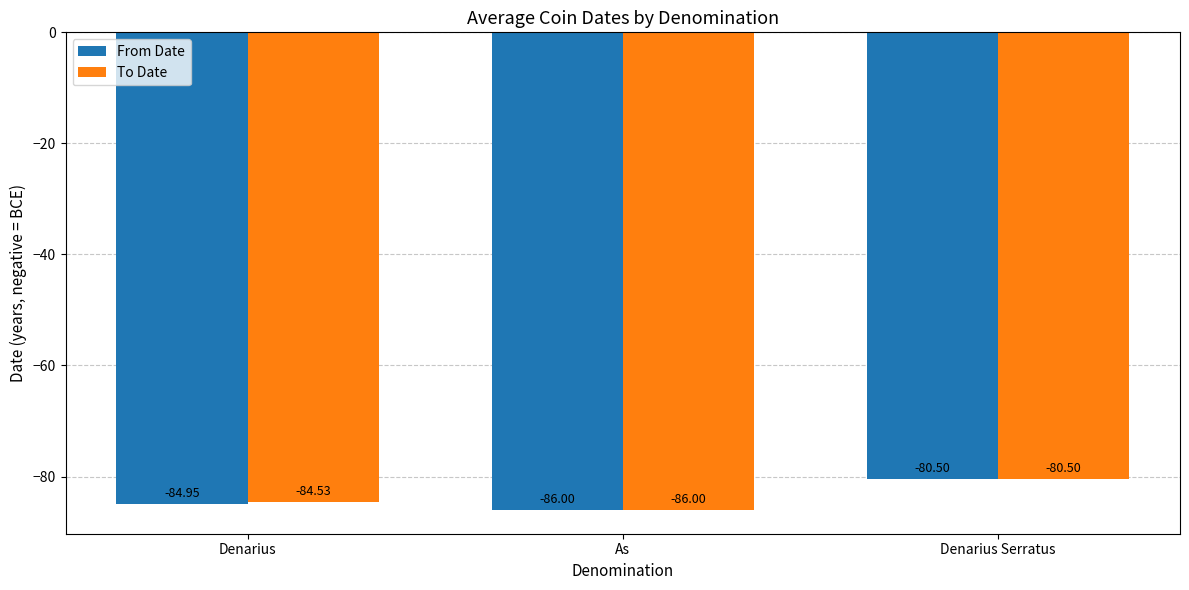

At which label does From Date first exceed -84?

Denarius Serratus